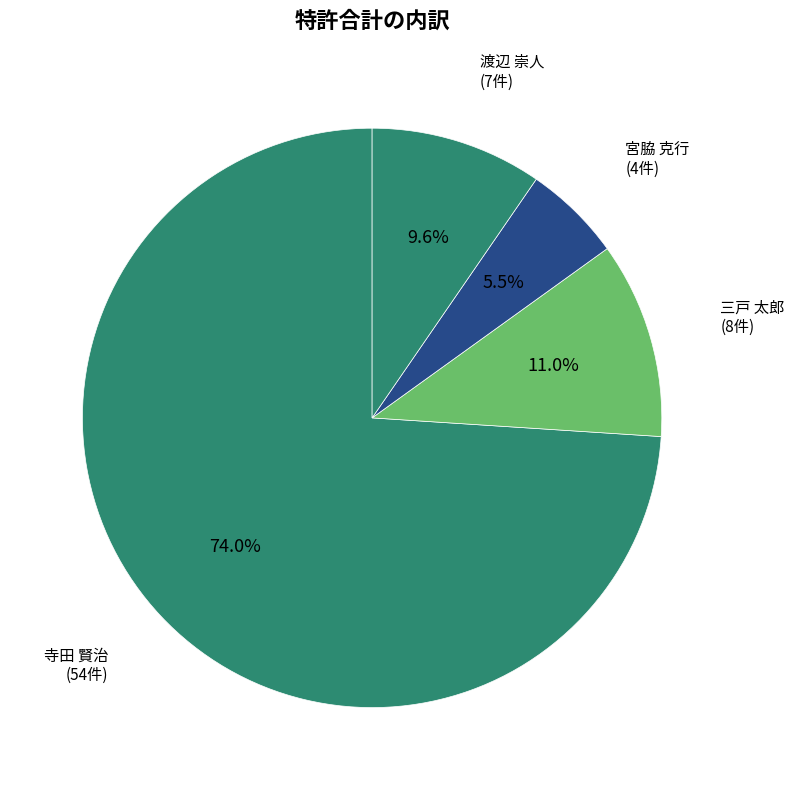

What is the smallest slice in the pie chart?

宮脇 克行